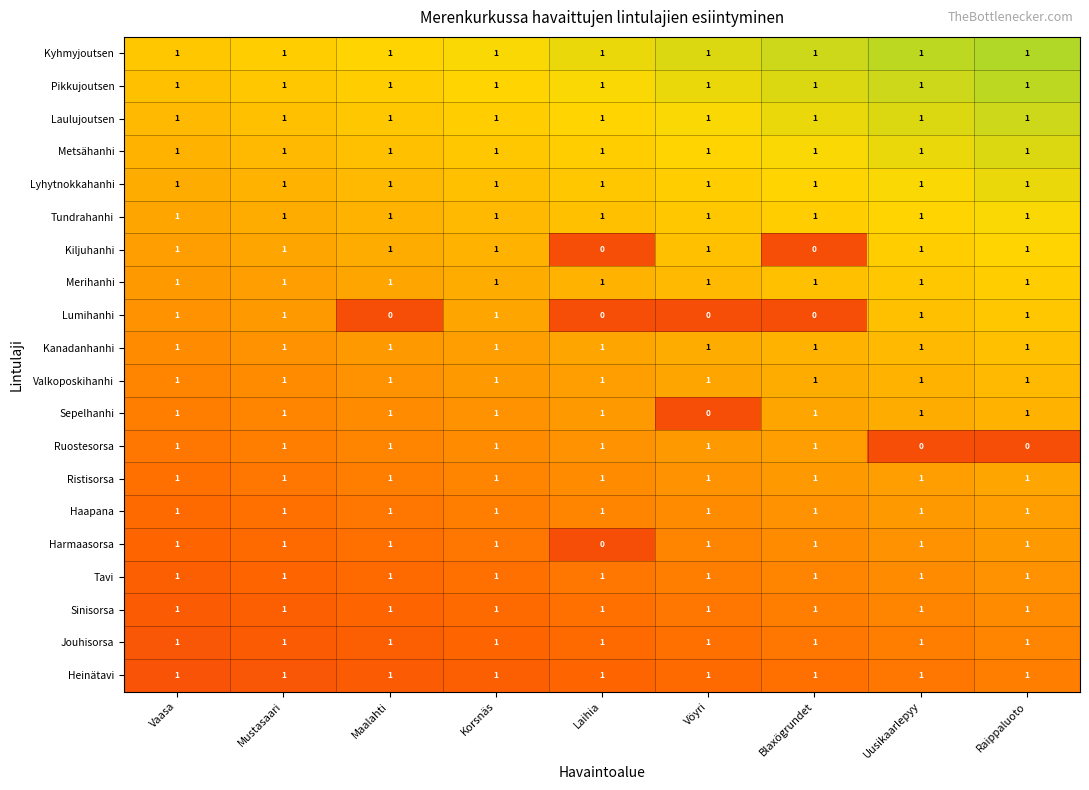

At how many categories does at least one series exceed 0?

9